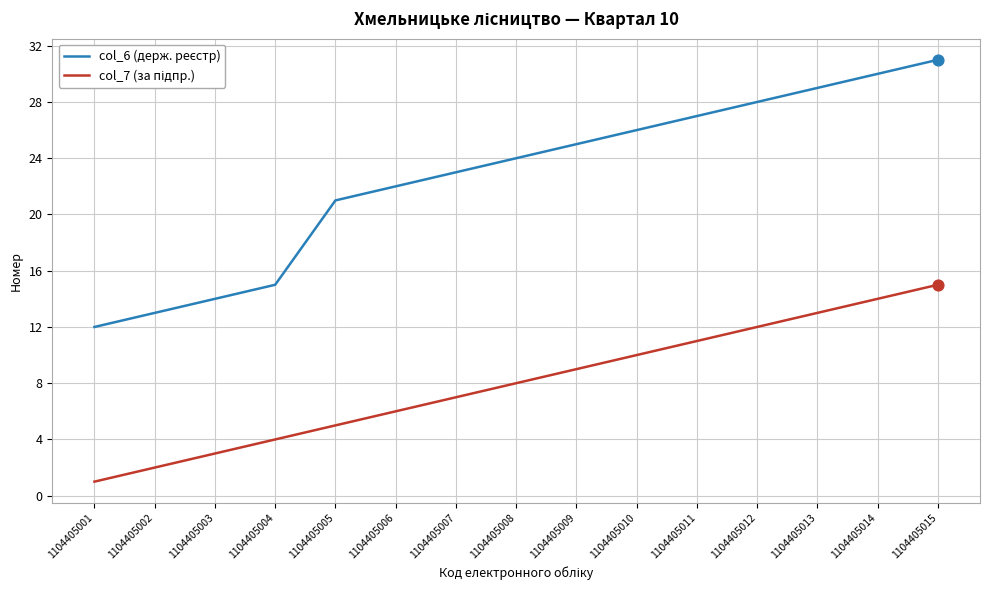

At which category is the sum across all series the highest?

1104405015